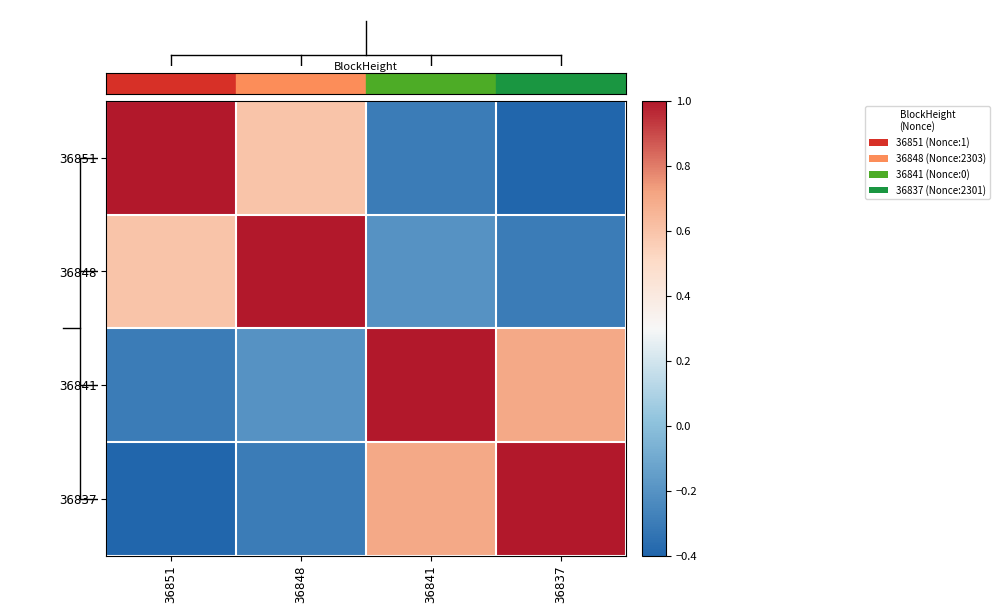

What is the total value across all series at 36841?

1.2